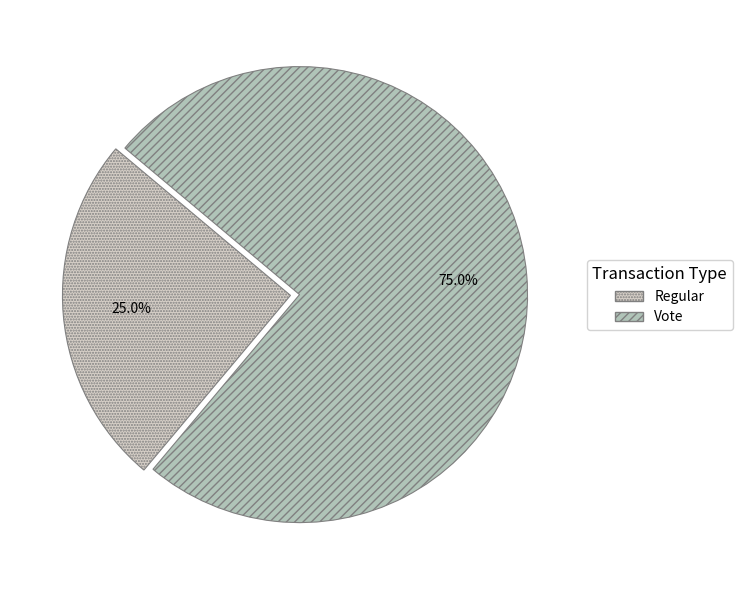

True or false: Vote accounts for 84% of the total.

False